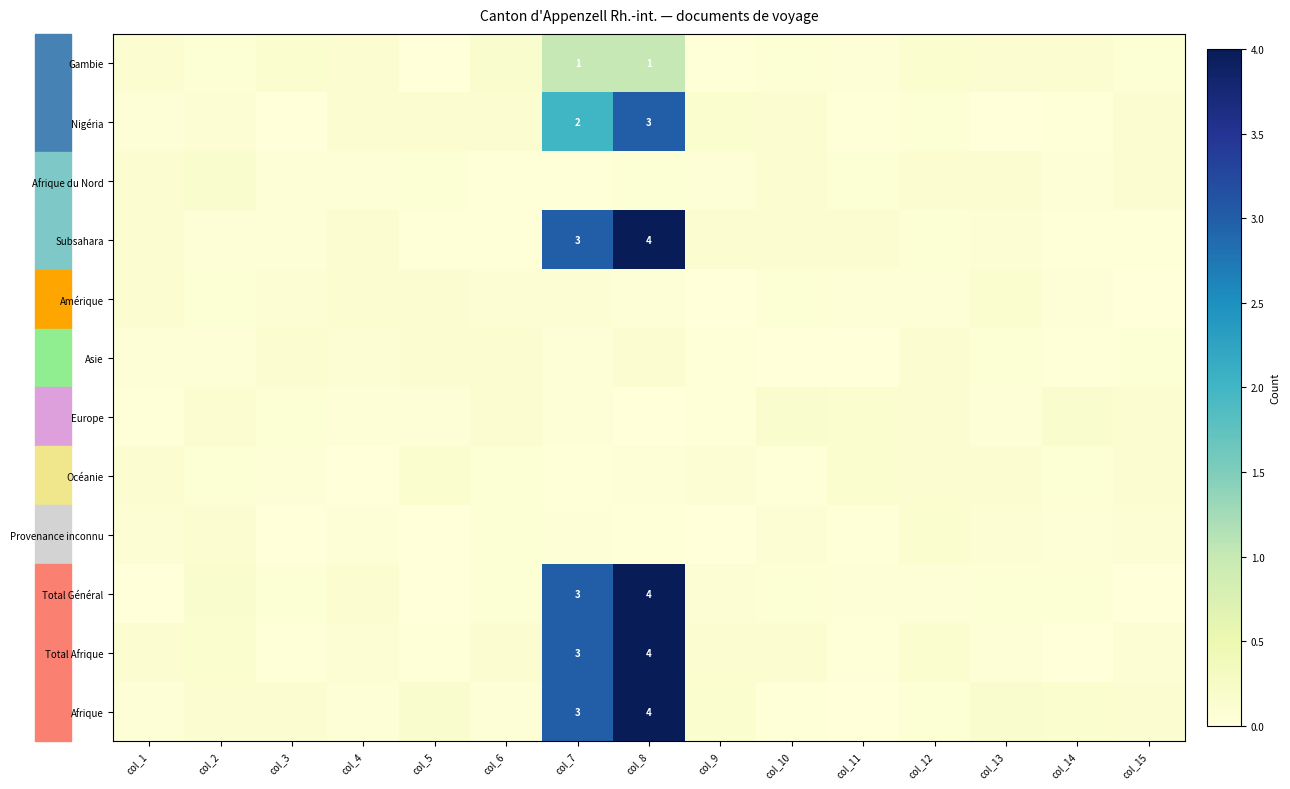

The Océanie series shows 0.1 at col_15. True or false?

True